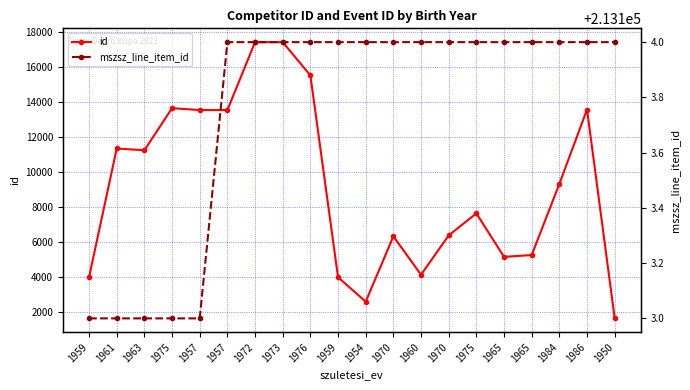

At 1975, list the series in order from smallest to largest.

id, mszsz_line_item_id